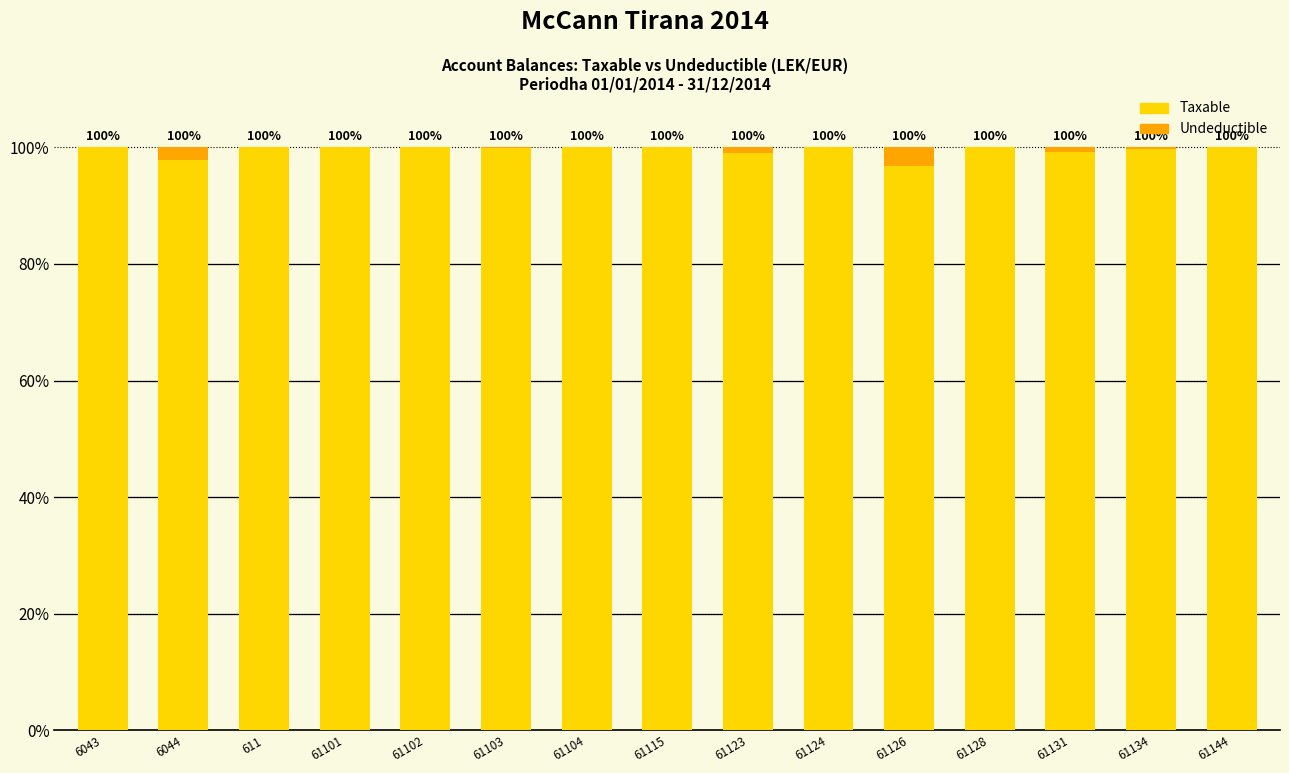

What is the total value across all series at 61123?

100.0